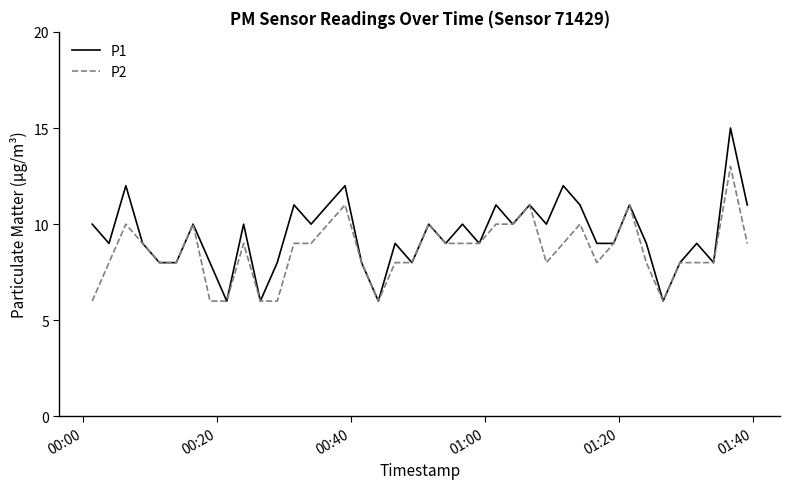

What is the smallest value displayed?

6